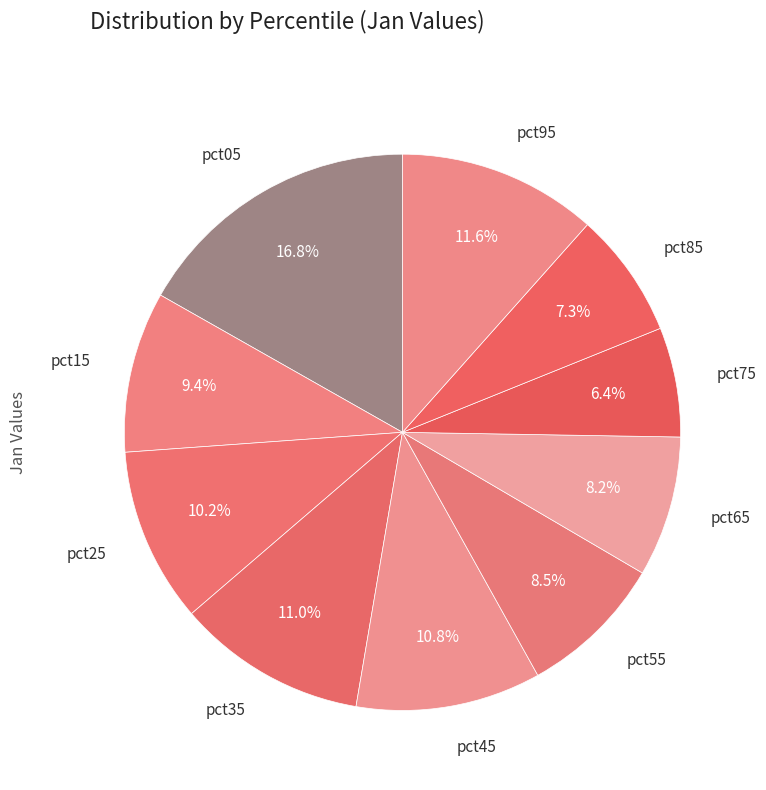

Which category has the biggest portion of the pie?

pct05